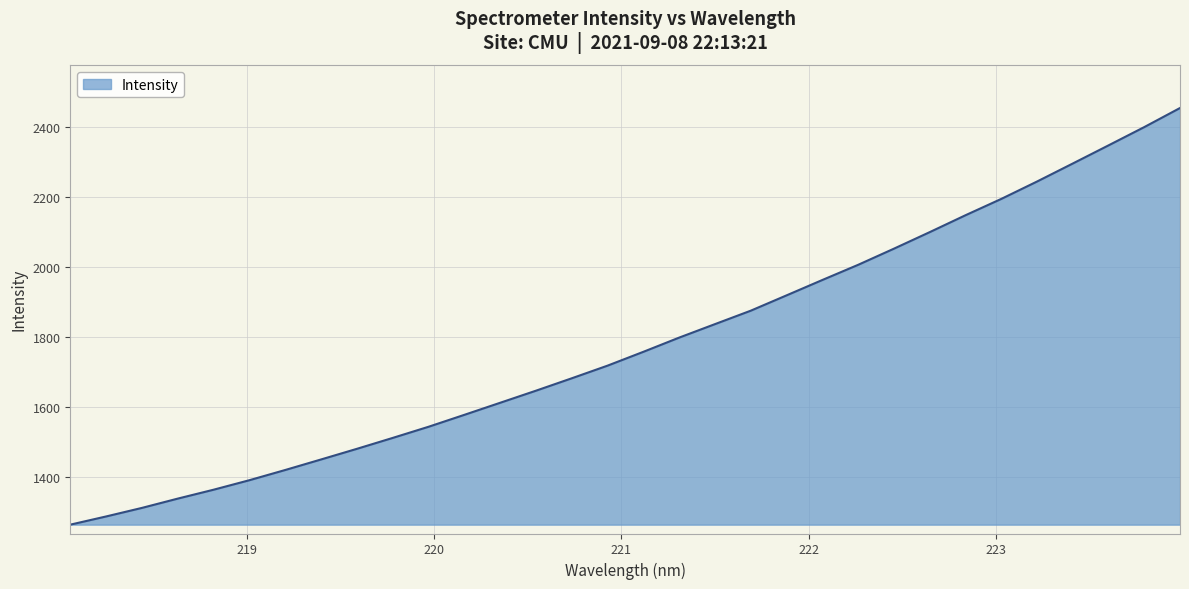

What is the difference between the maximum and minimum values?

1191.2